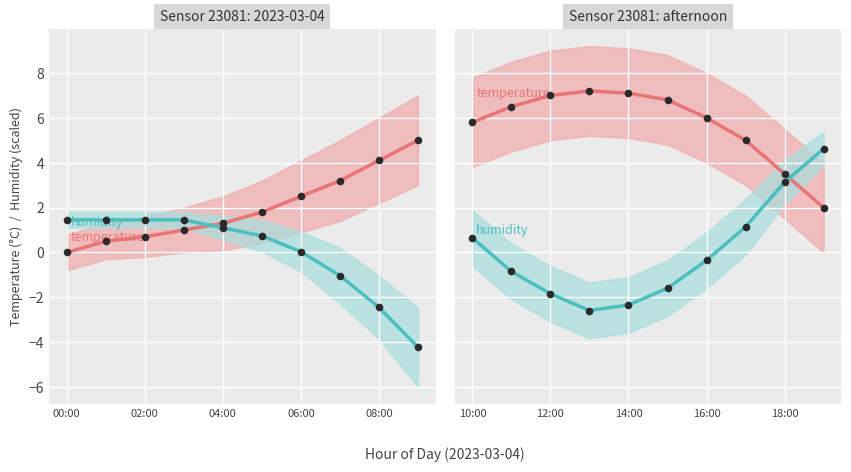

What are all the series names shown in the legend?

temperature, humidity